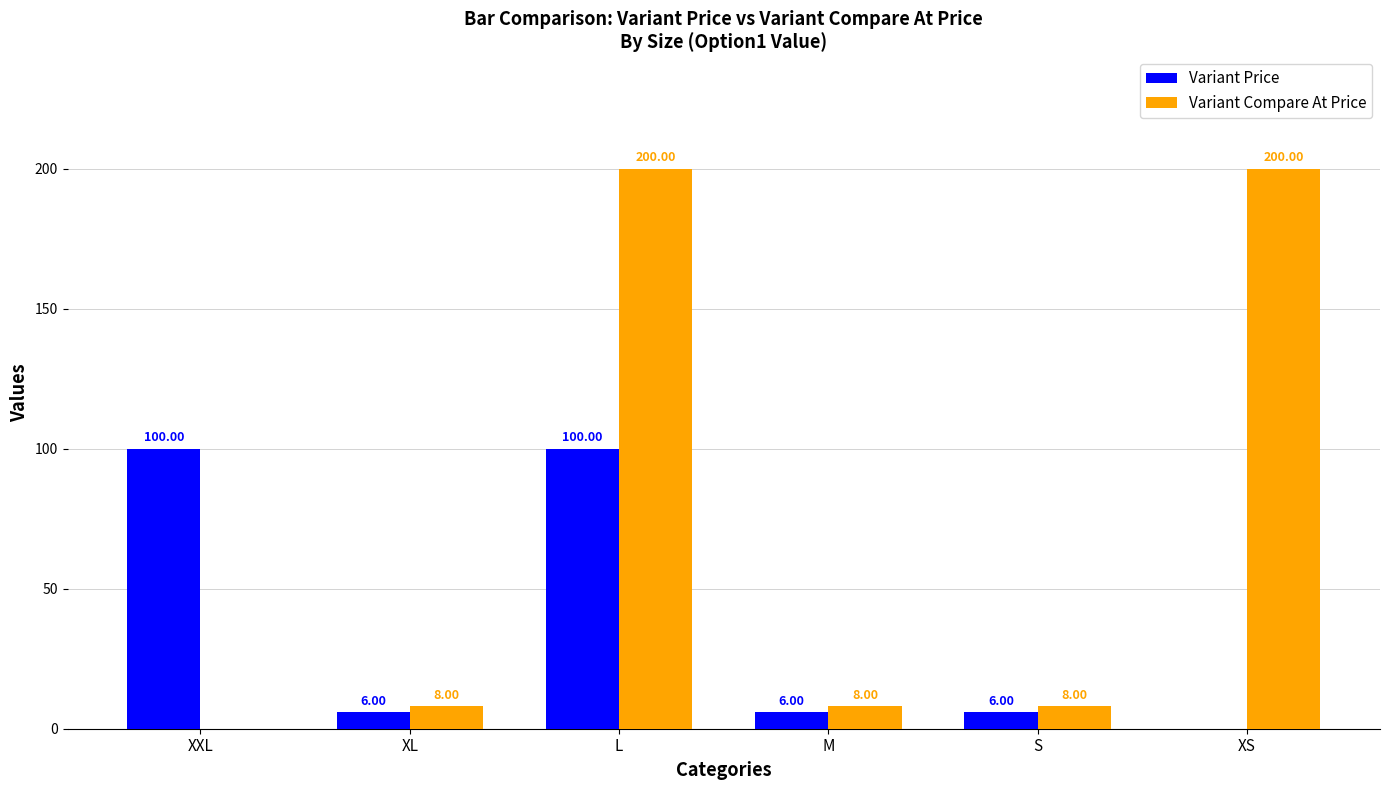

What is the total value across all series at XL?

14